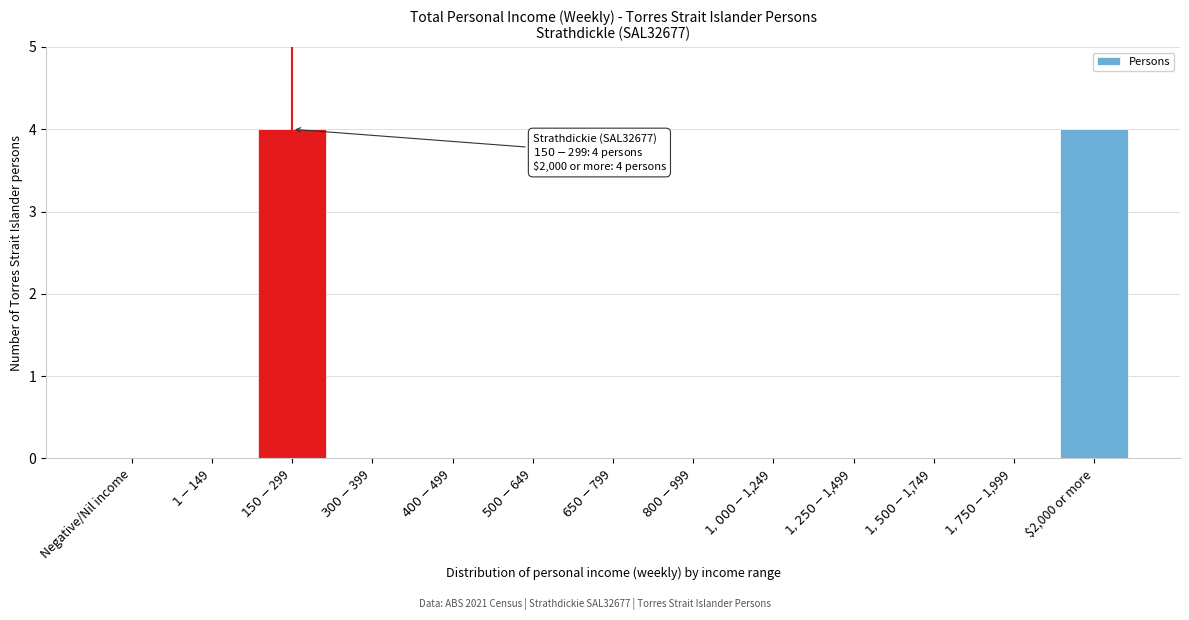

What is the sum of all values?

8